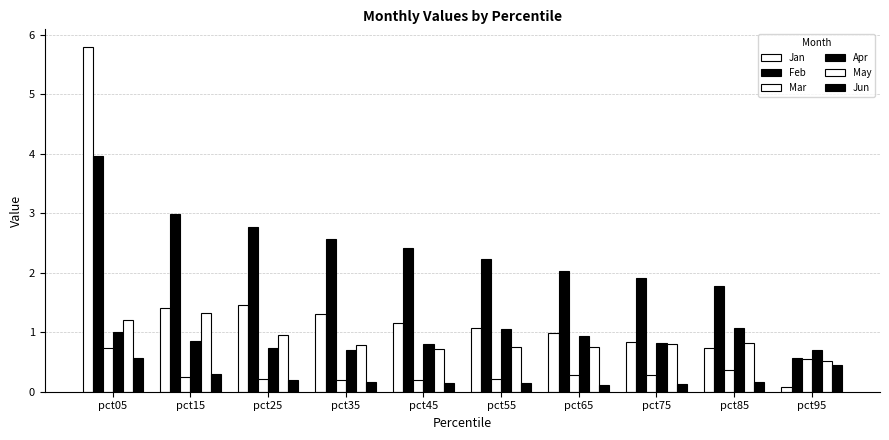

What is the highest value of the May series?

1.3